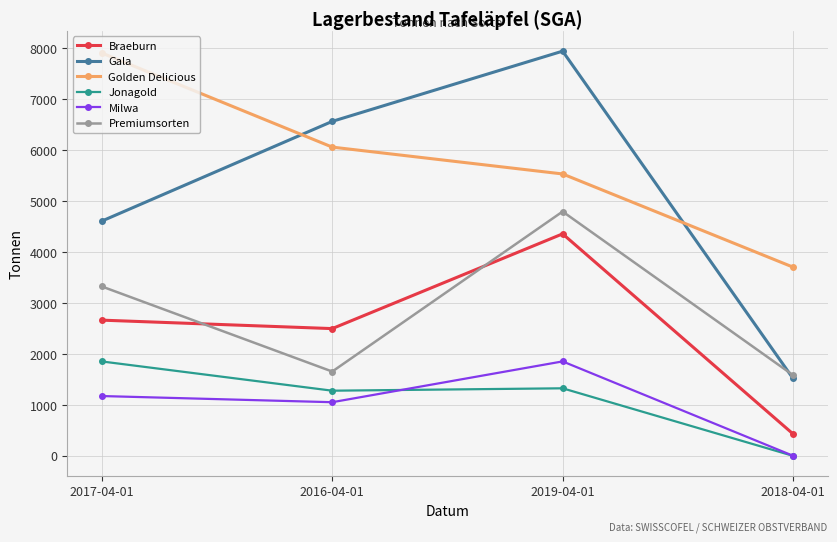

At which category does Premiumsorten reach its first local peak?

2019-04-01